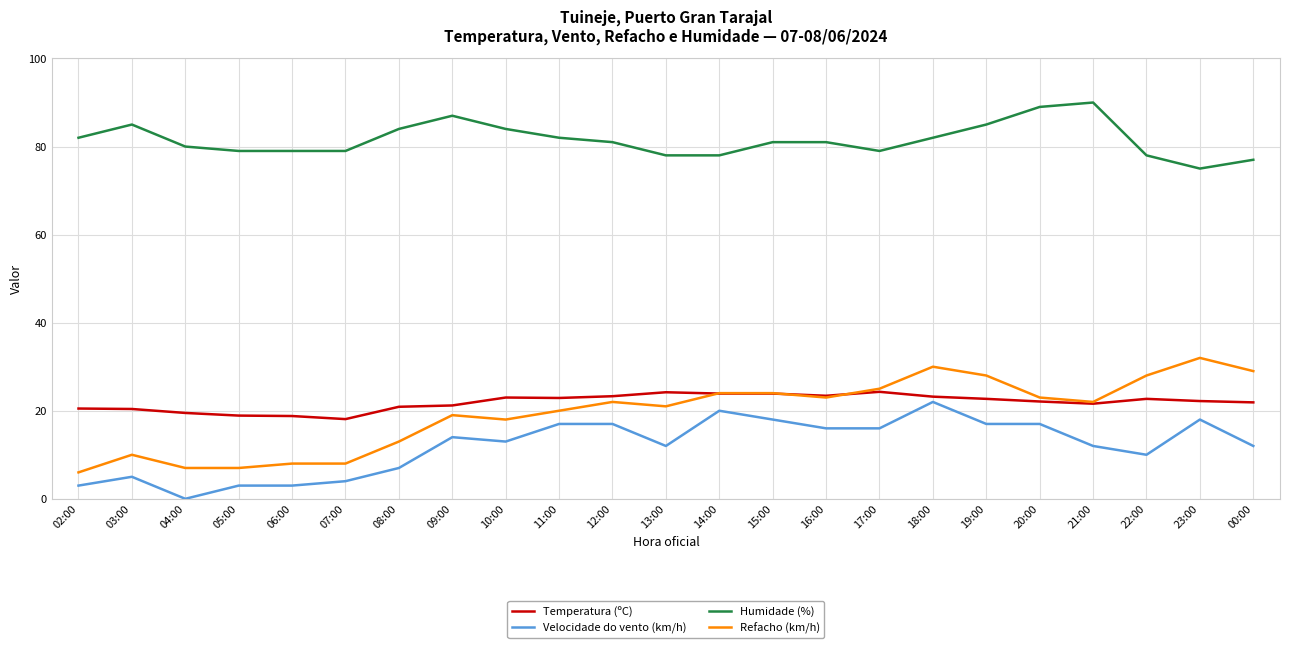

What is the highest value of the Velocidade do vento (km/h) series?

22.0